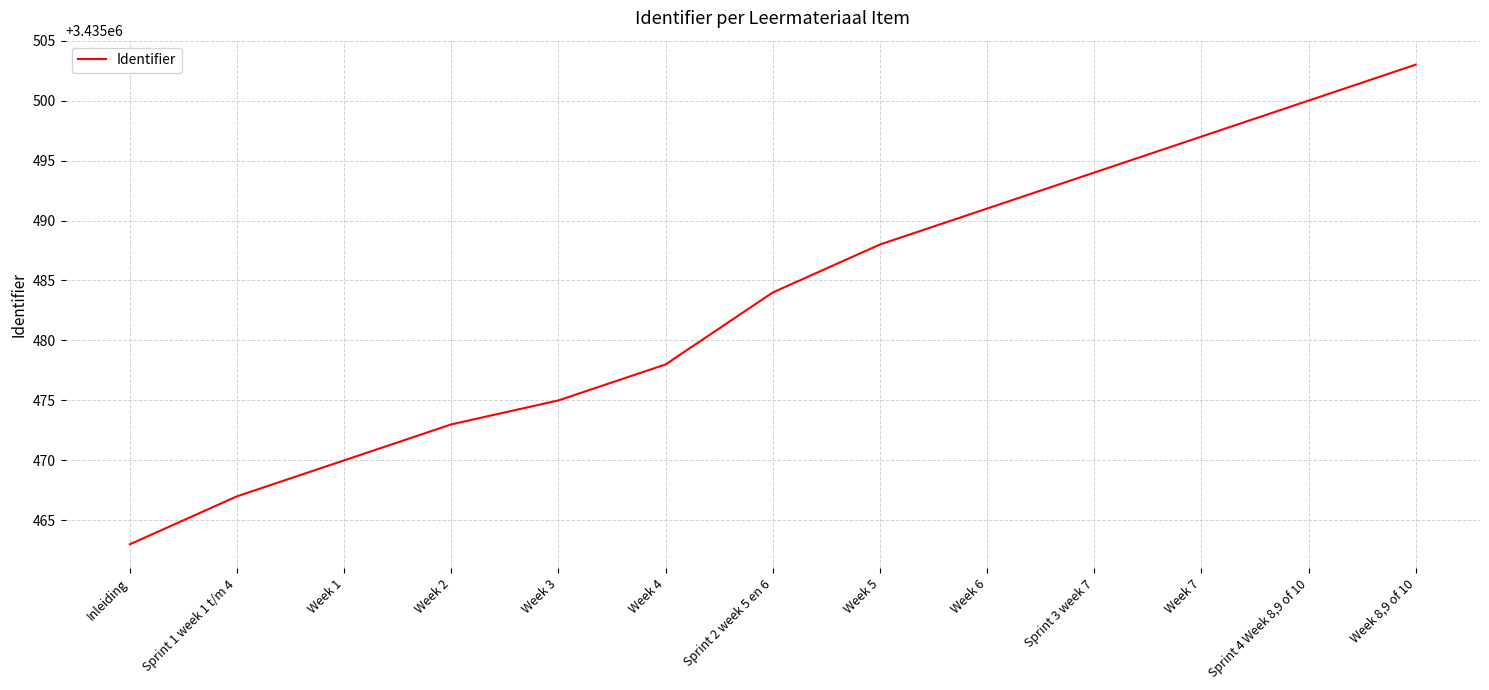

Reading left to right, extract all data points from this chart.

Inleiding=3435463	Sprint 1 week 1 t/m 4=3435467	Week 1=3435470	Week 2=3435473	Week 3=3435475	Week 4=3435478	Sprint 2 week 5 en 6=3435484	Week 5=3435488	Week 6=3435491	Sprint 3 week 7=3435494	Week 7=3435497	Sprint 4 Week 8,9 of 10=3435500	Week 8,9 of 10=3435503